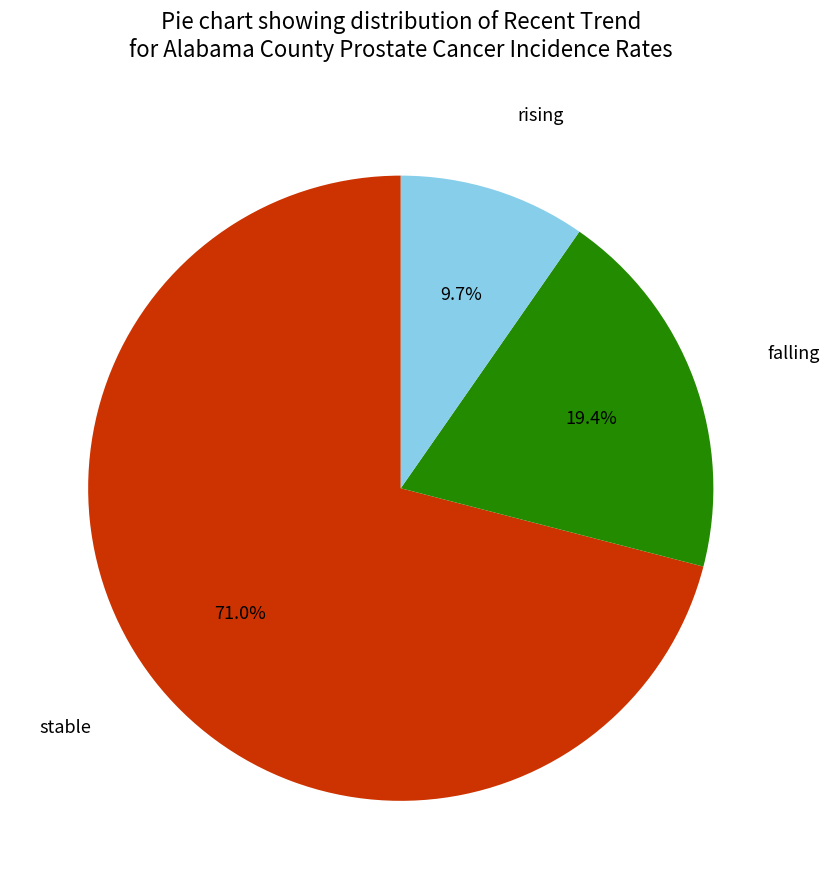

Does any single category account for the majority?

Yes